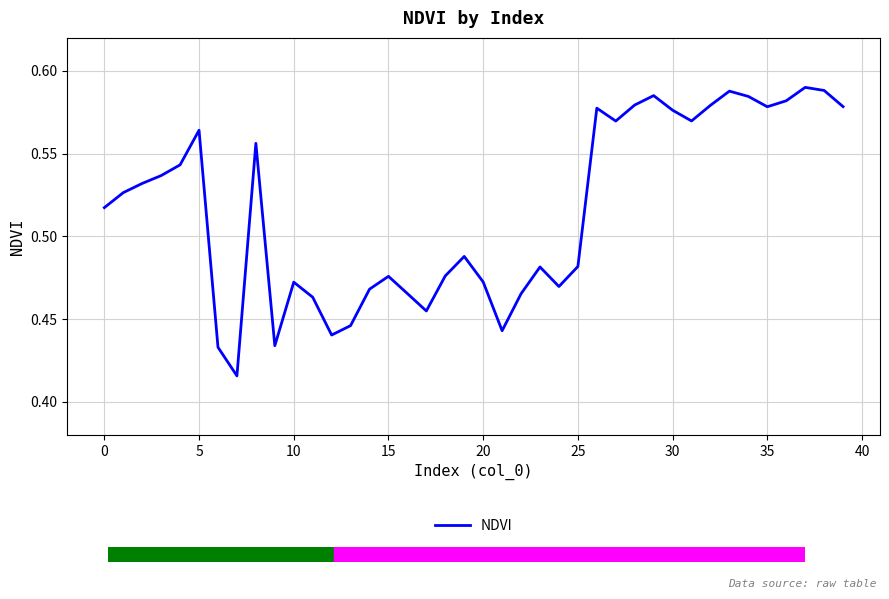

How many lines are shown in the chart?

1